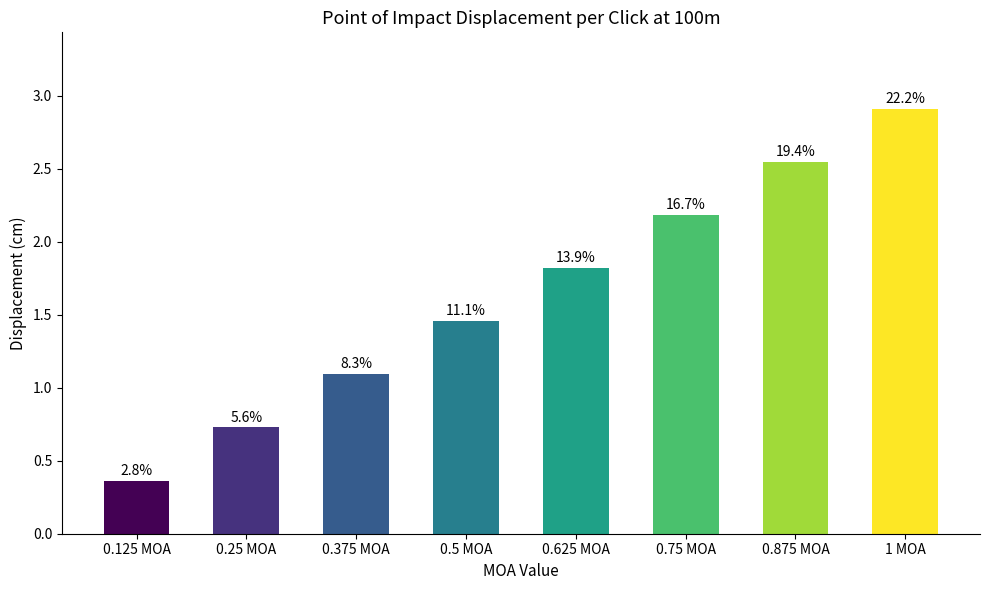

Which has a higher value, 0.375 MOA or 0.75 MOA?

0.75 MOA